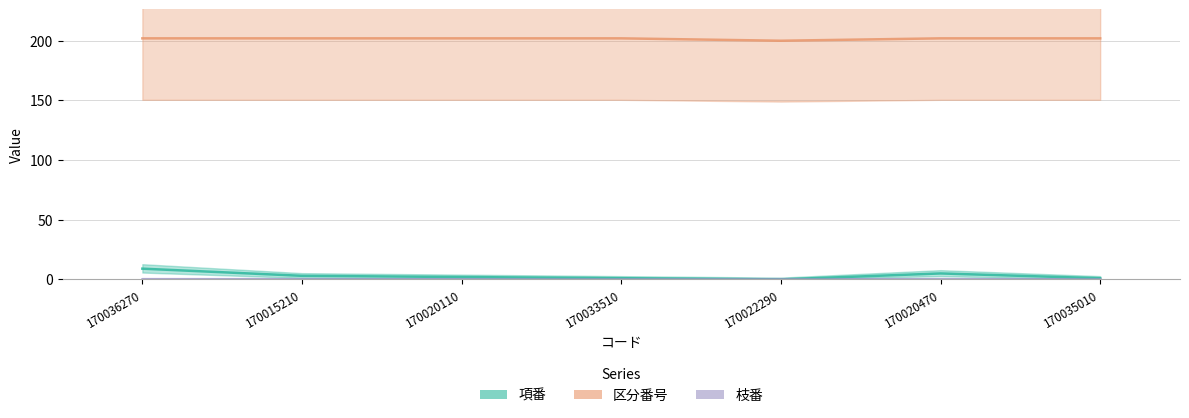

True or false: 項番 and 区分番号 intersect in this chart.

False